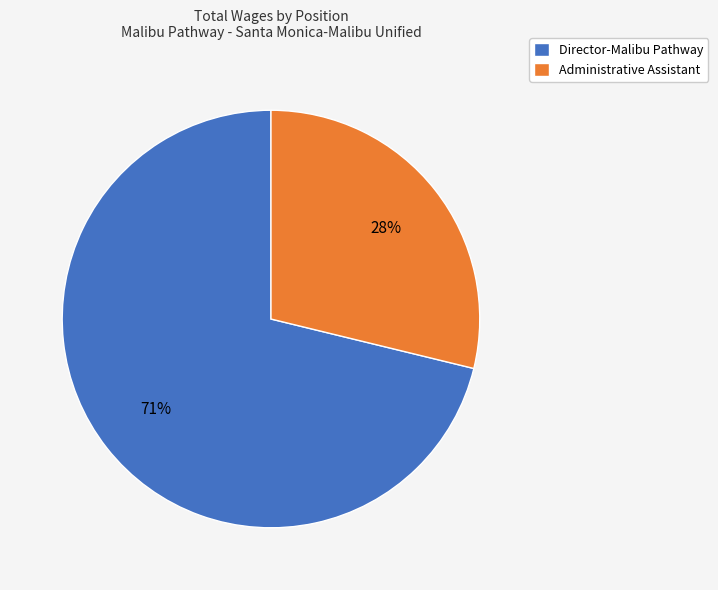

Do Director-Malibu Pathway and Administrative Assistant together represent more than half of the pie?

Yes